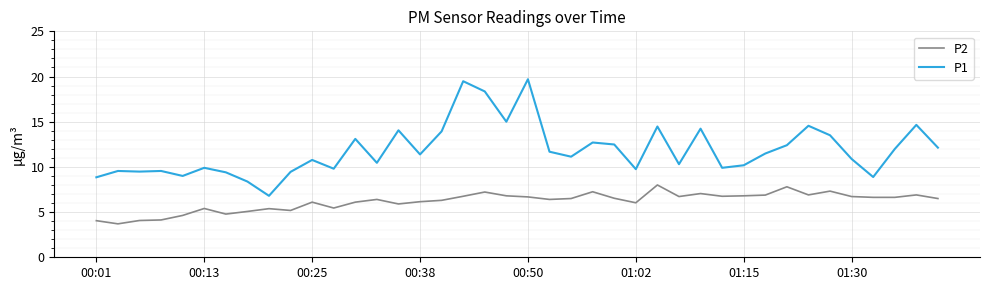

List the series in order of their overall mean, highest first.

P1, P2